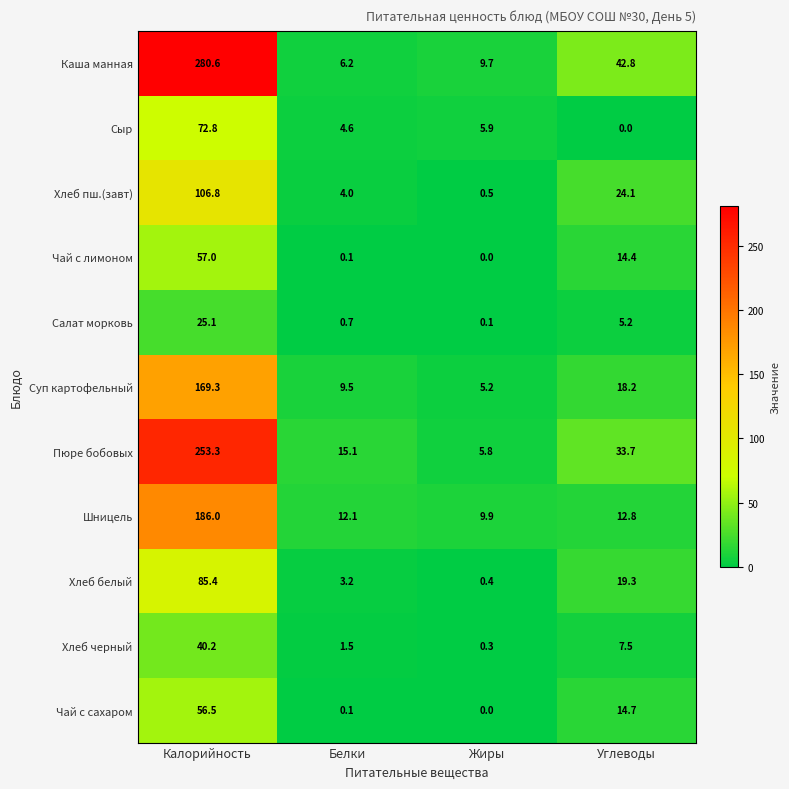

Rank the series at Углеводы from highest to lowest value.

Каша манная, Пюре бобовых, Хлеб пш.(завт), Хлеб белый, Суп картофельный, Чай с сахаром, Чай с лимоном, Шницель, Хлеб черный, Салат морковь, Сыр